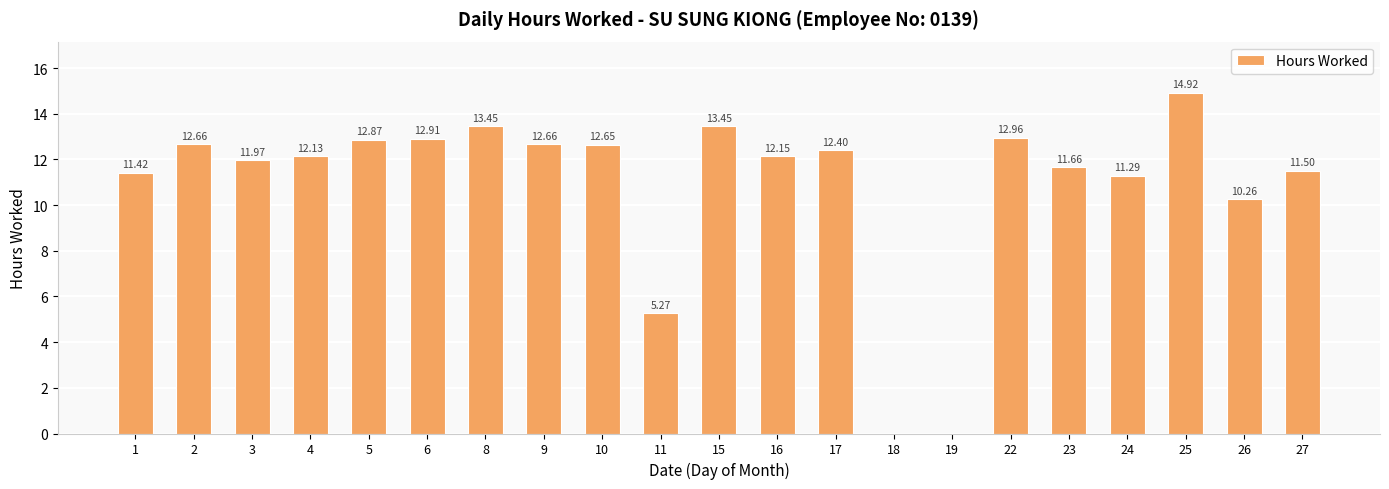

Between 4 and 5, which is larger?

5